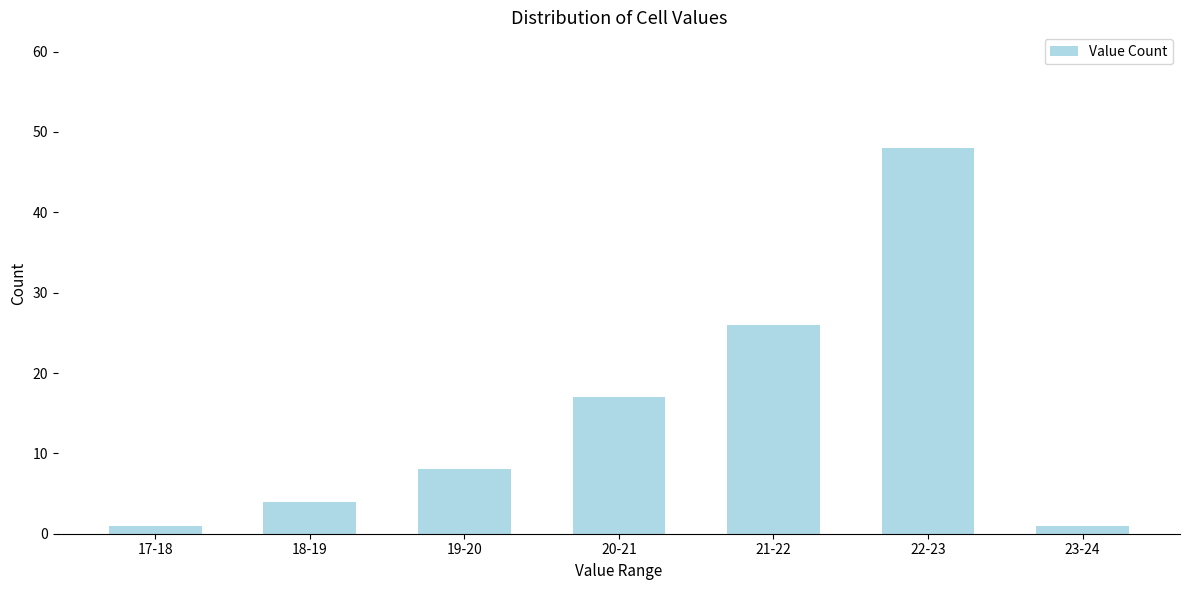

Reading right to left, what are all the values shown in this chart?

23-24=1	22-23=48	21-22=26	20-21=17	19-20=8	18-19=4	17-18=1